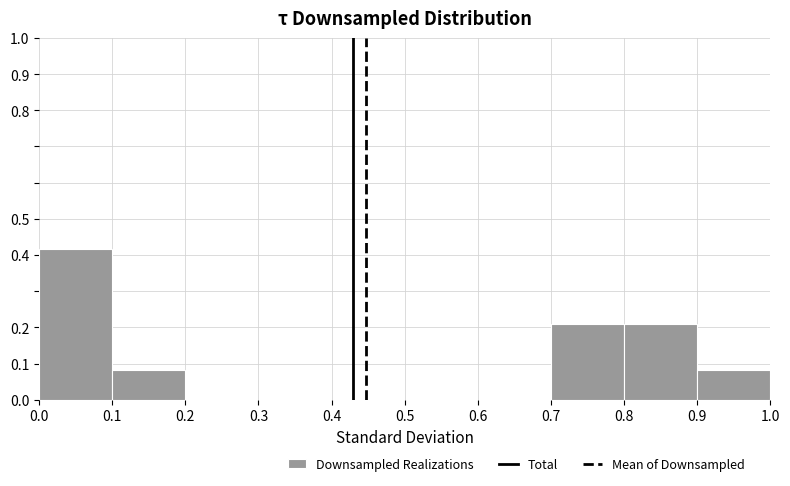

Reading left to right, list every bar in this chart as the range it spans on the x-axis followed by its height. The values are not printed on the chart, so give them approximately, as read against the axis.

0.0 to 0.1: 0.42
0.1 to 0.2: 0.08
0.2 to 0.3: 0
0.3 to 0.4: 0
0.4 to 0.5: 0
0.5 to 0.6: 0
0.6 to 0.7: 0
0.7 to 0.8: 0.21
0.8 to 0.9: 0.21
0.9 to 1.0: 0.08